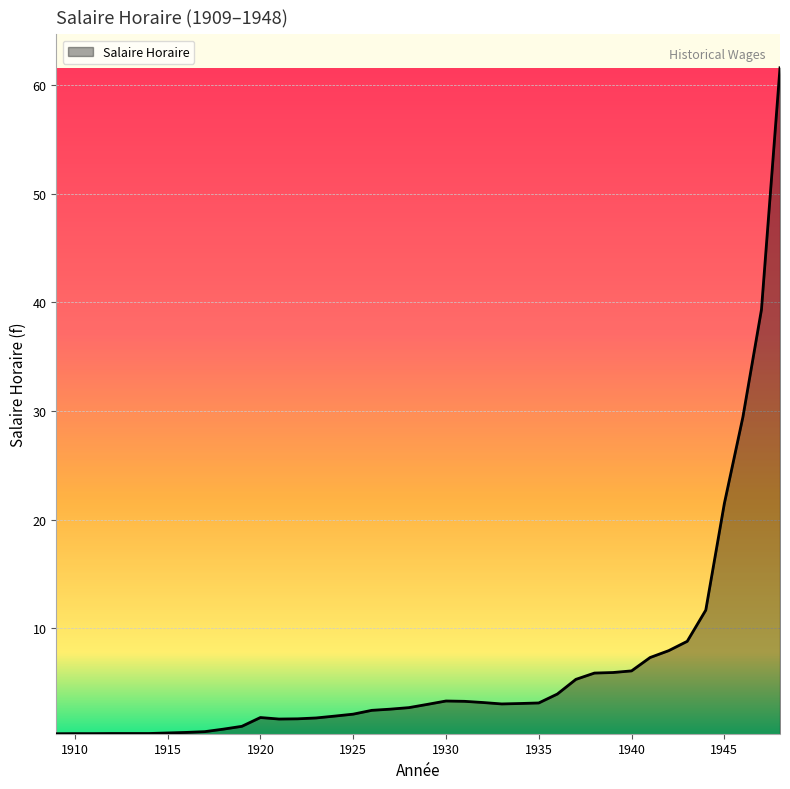

What is the difference between the maximum and minimum values?

61.3